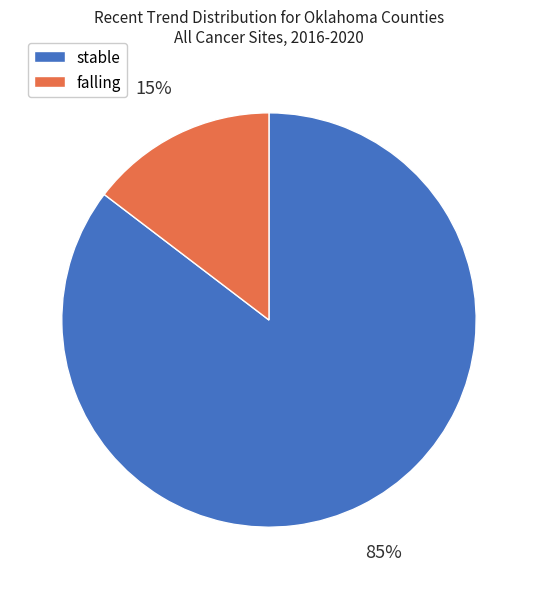

The stable slice represents 99% of the pie. True or false?

False